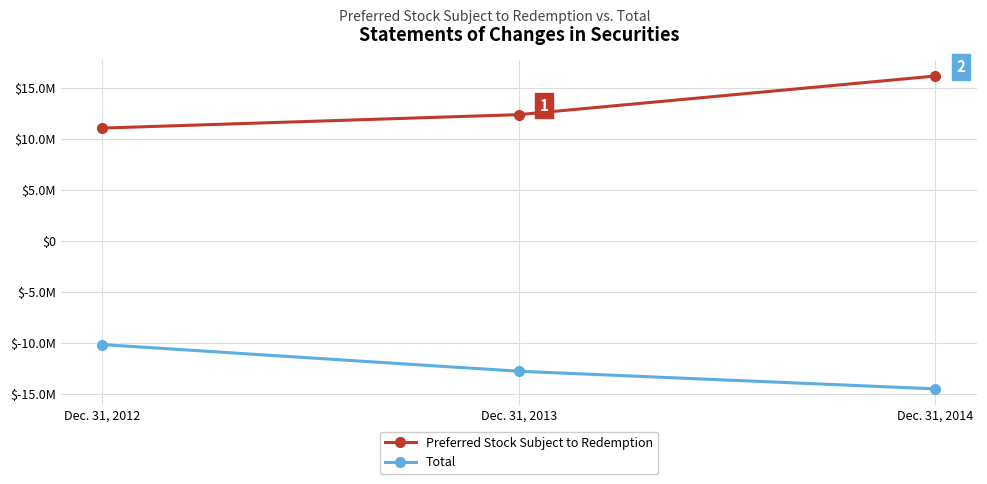

At which label does Preferred Stock Subject to Redemption reach its peak?

Dec. 31, 2014